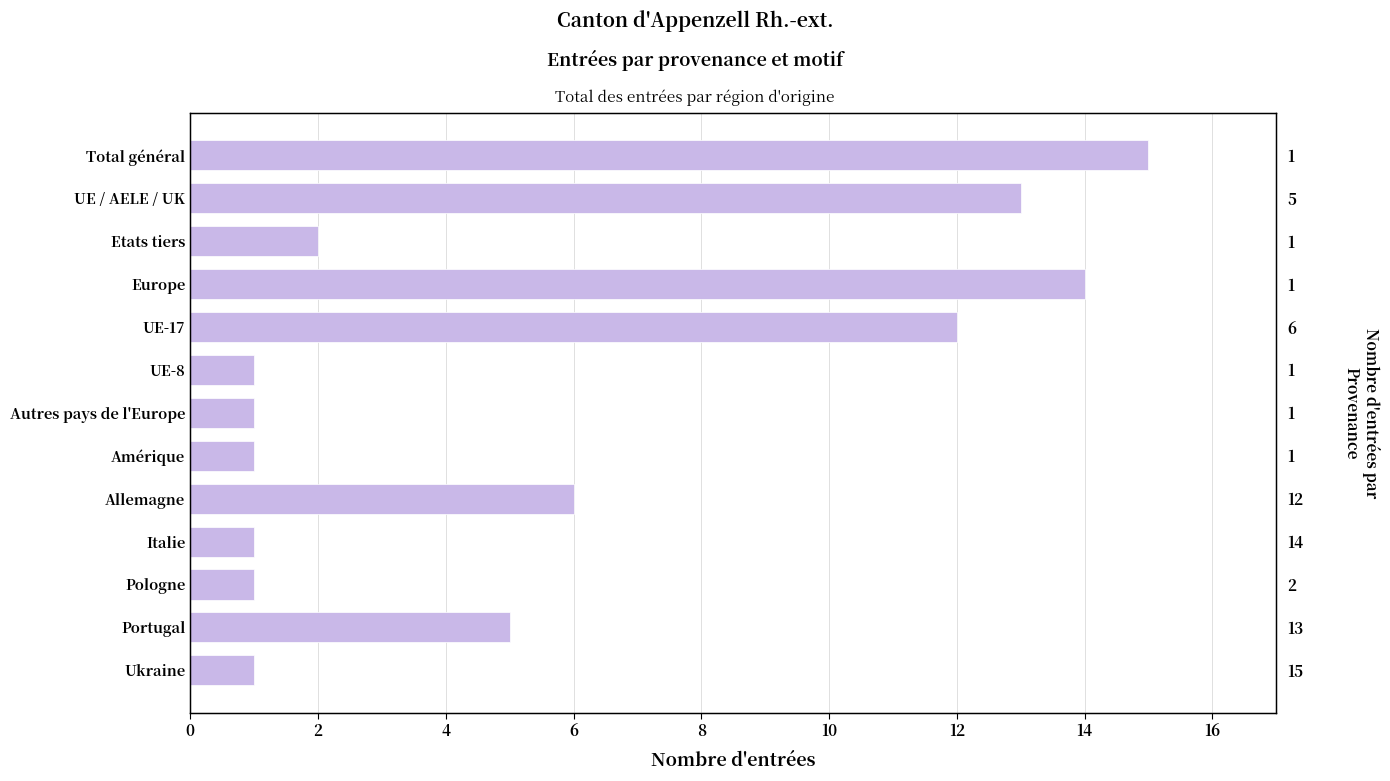

The value at Portugal is 3. True or false?

False